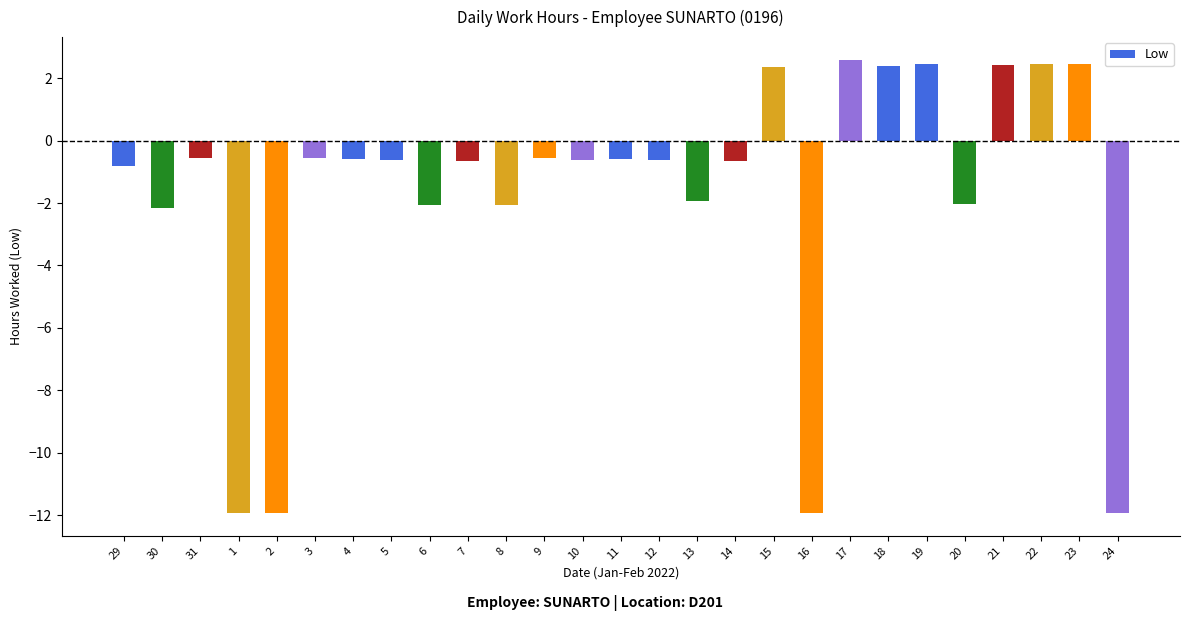

What is the value of the 27th bar from the left?

-11.9